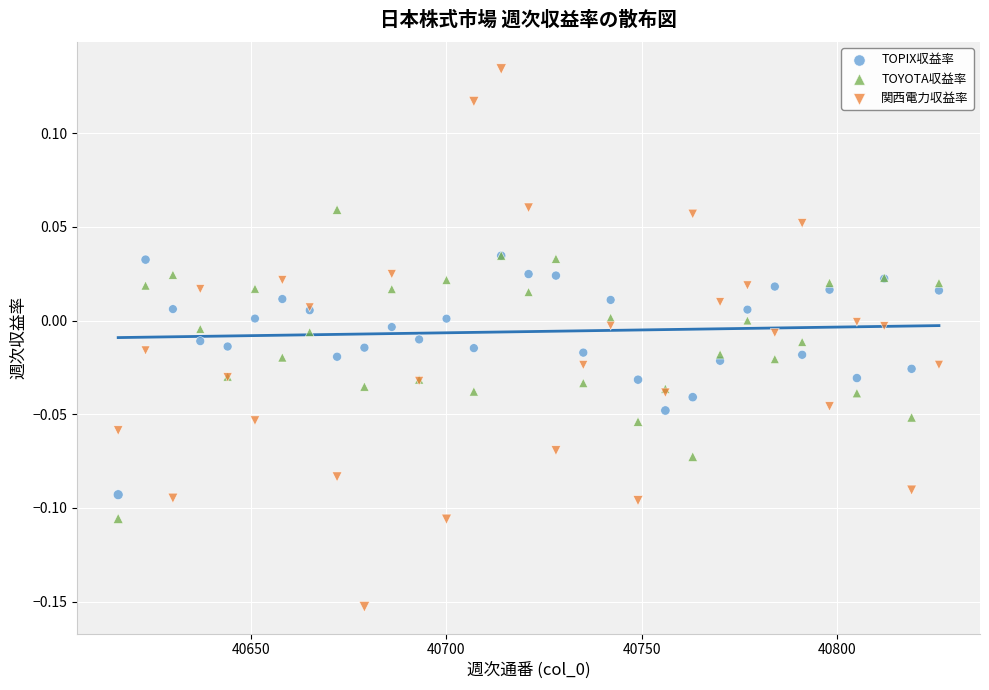

Which series reaches the minimum Y coordinate?

関西電力収益率